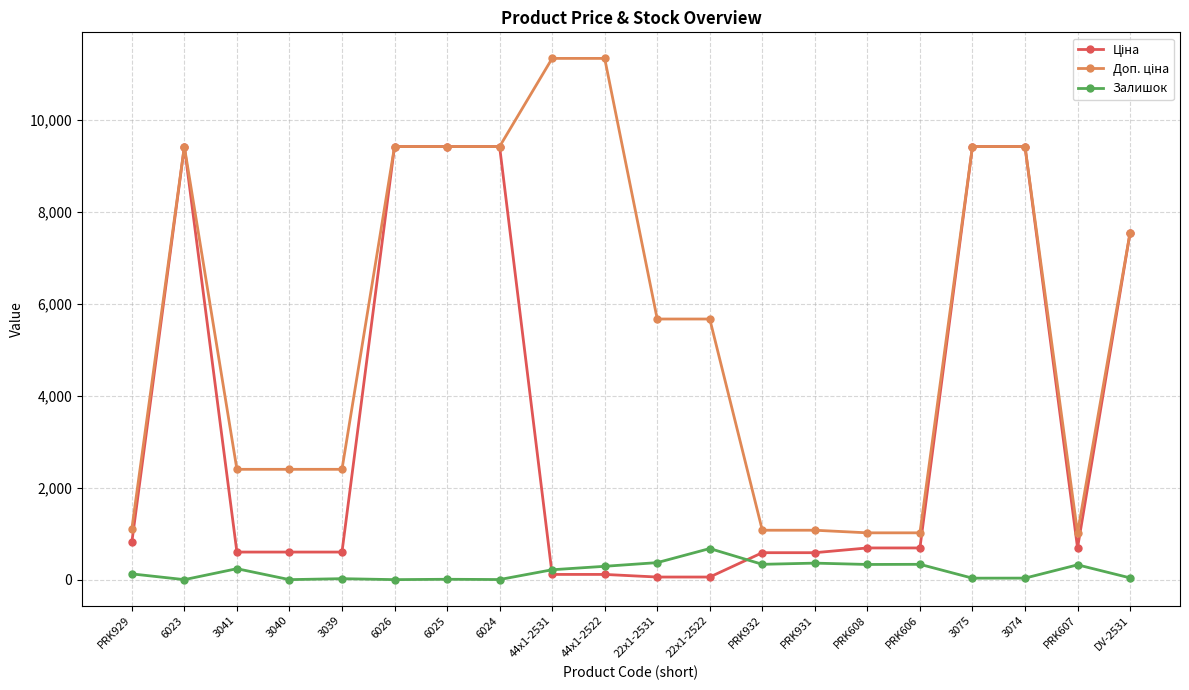

True or false: Залишок has more than 0 points higher than both neighbors.

True